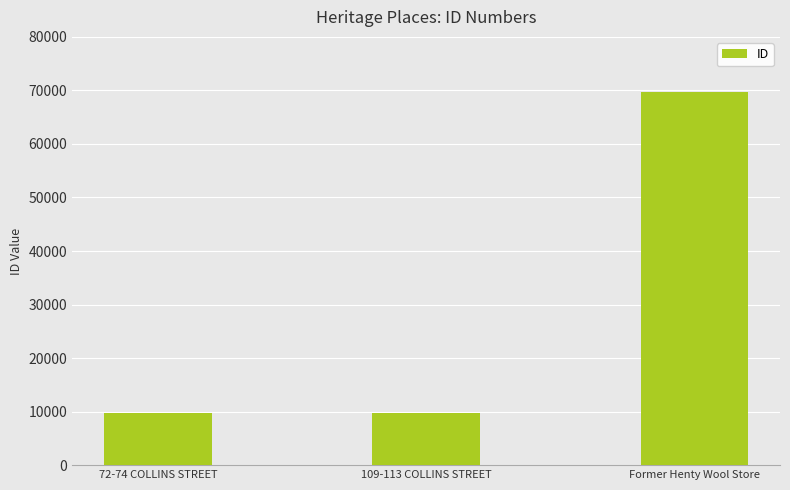

What is the difference between the values at 72-74 COLLINS STREET and 109-113 COLLINS STREET?

64